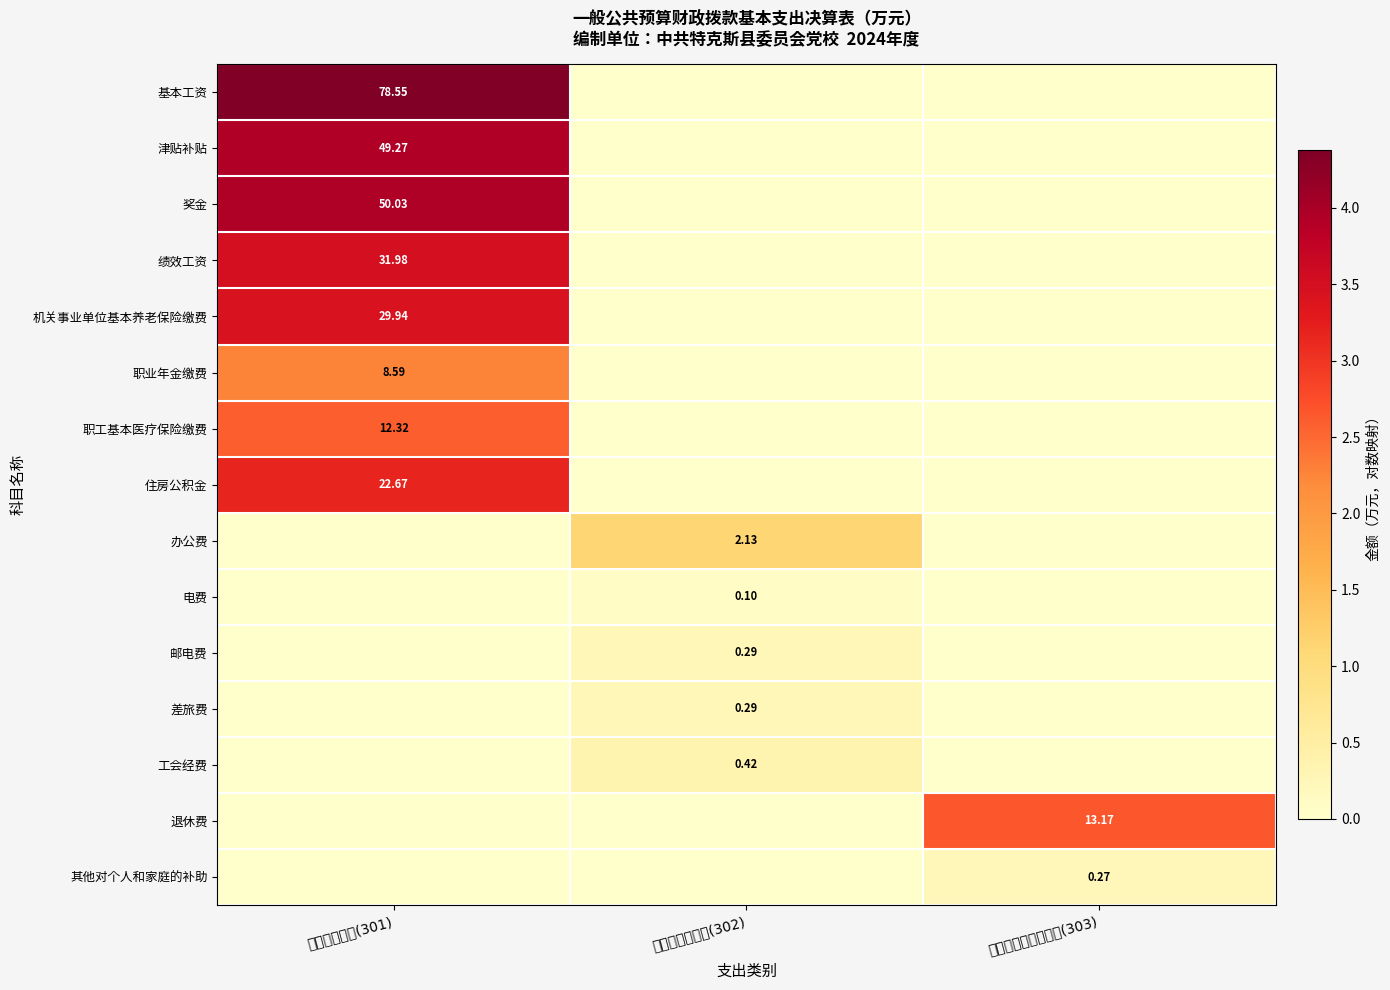

Which series has the widest spread of values?

基本工资